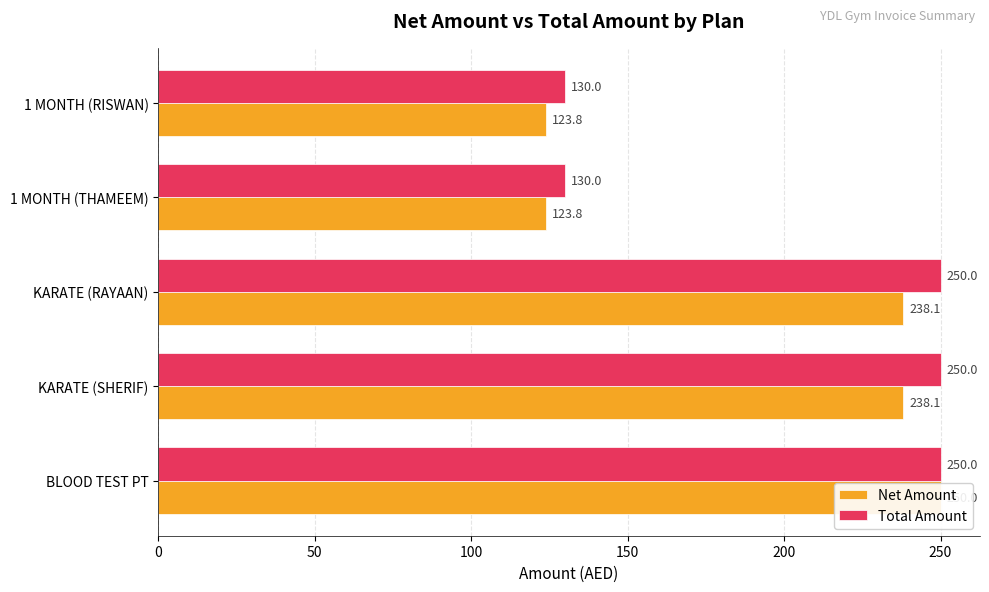

How many categories are shown in the chart?

5